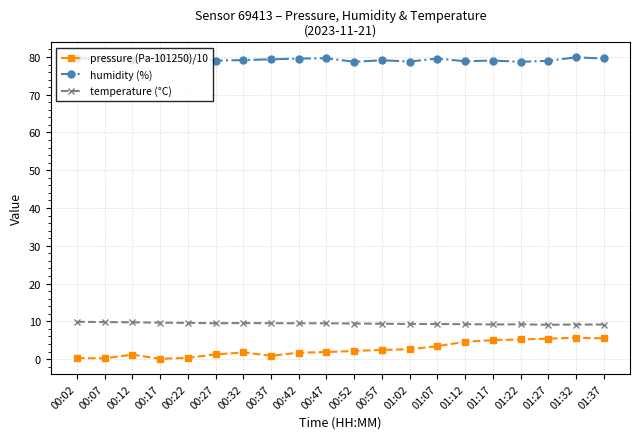

Does the chart have visible grid lines?

Yes